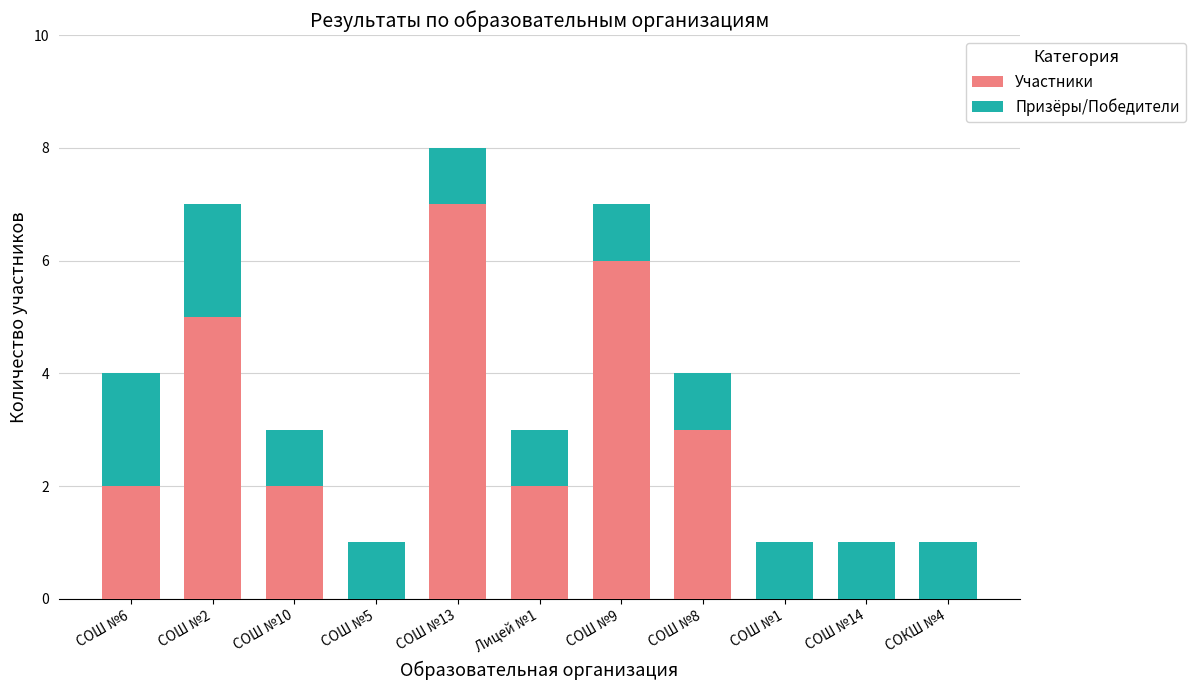

Reading left to right, list the values for the Участники series.

СОШ №6=2	СОШ №2=5	СОШ №10=2	СОШ №5=0	СОШ №13=7	Лицей №1=2	СОШ №9=6	СОШ №8=3	СОШ №1=0	СОШ №14=0	СОКШ №4=0